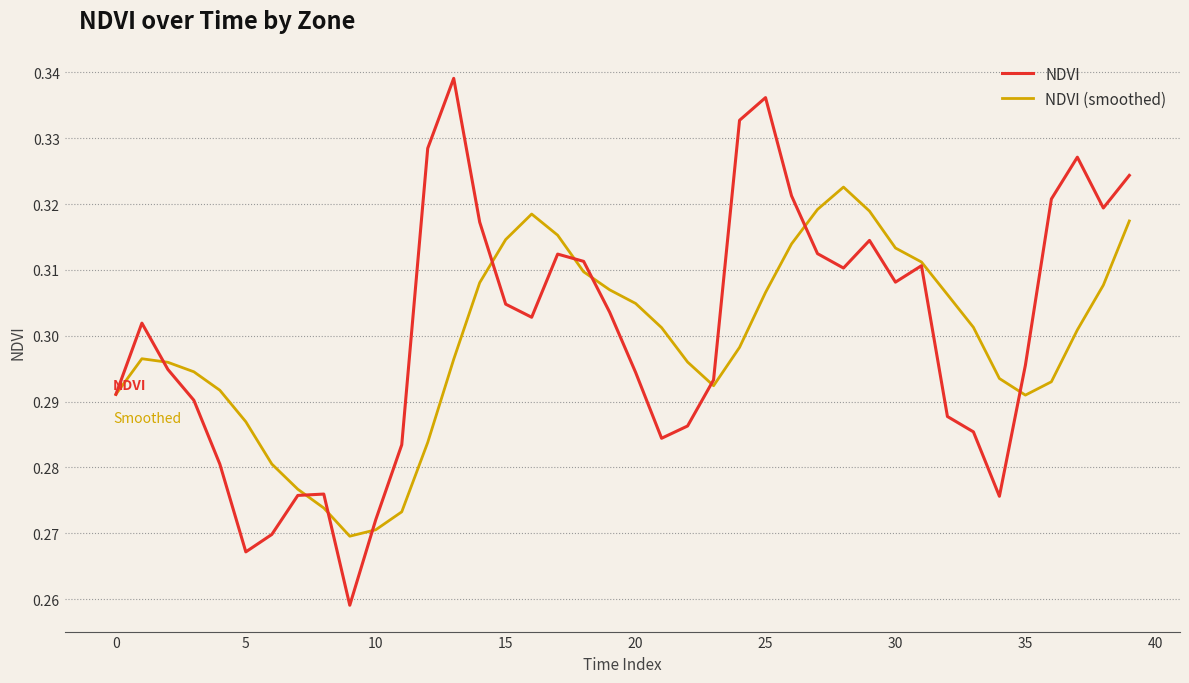

List the series in order of their peak value, highest first.

NDVI, NDVI (smoothed)